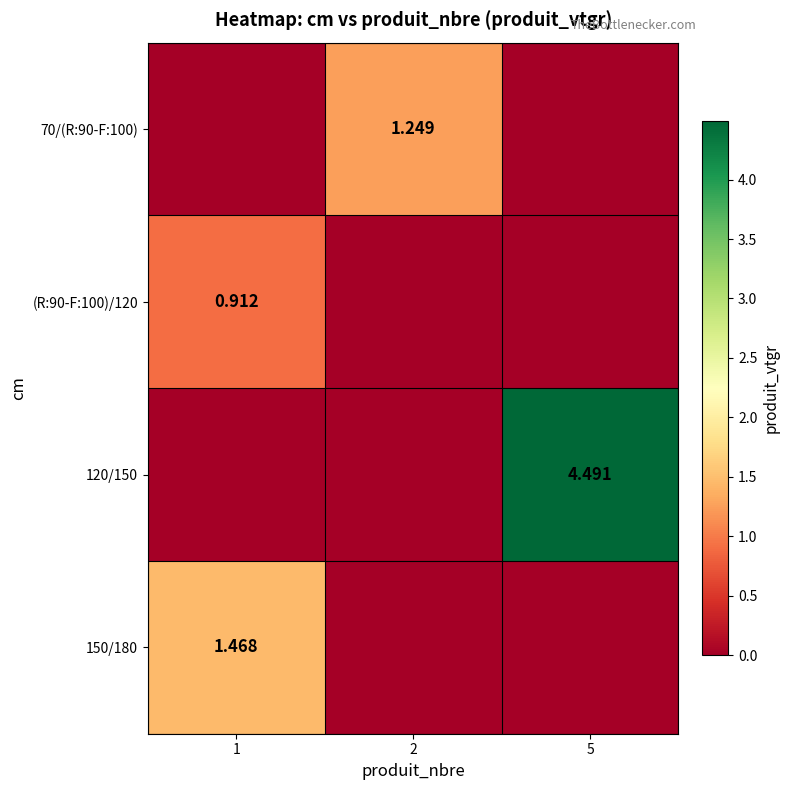

Which series has the widest spread of values?

120/150